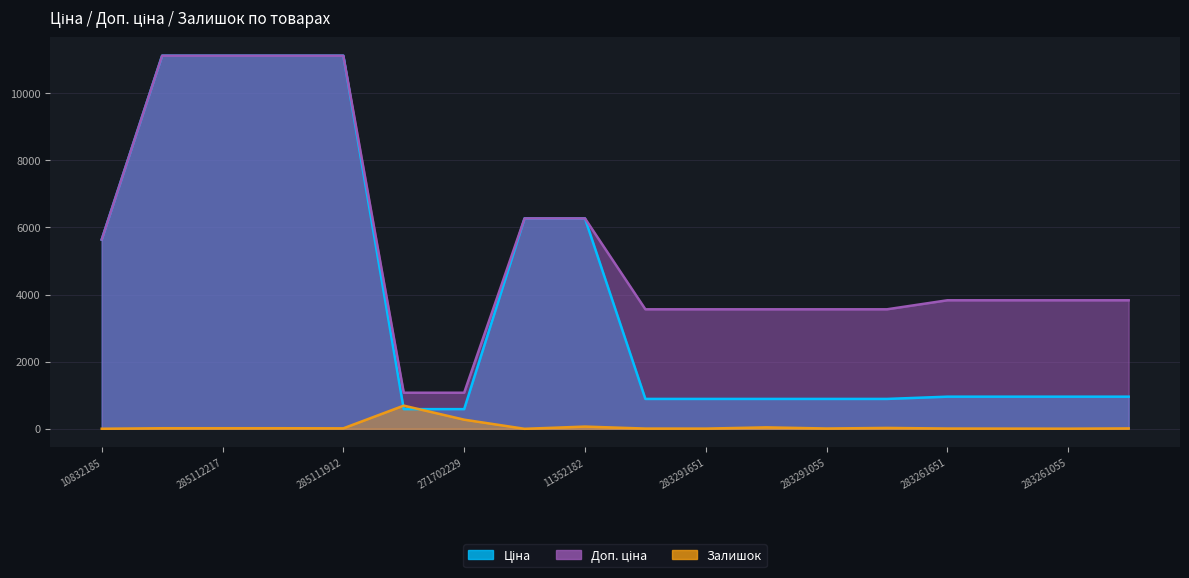

What is the lowest value of the Доп. ціна series?

1074.5